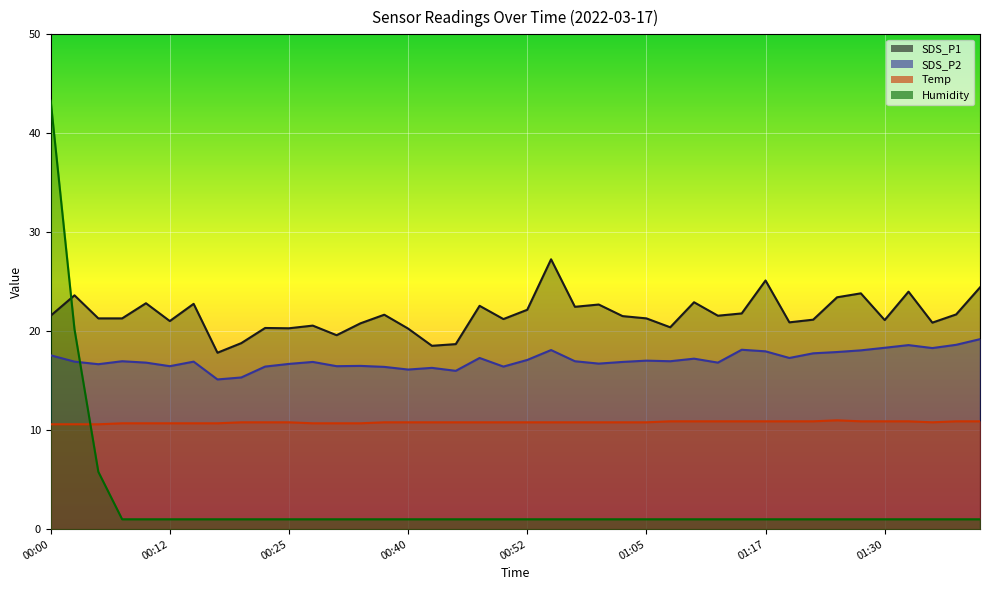

Which category has the lowest value across all series?

00:07